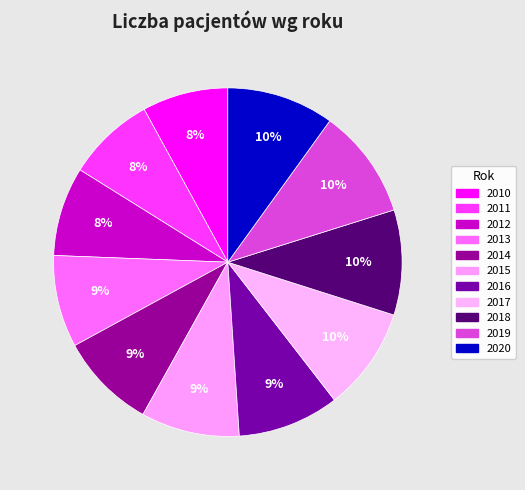

Count the number of slices in the pie.

11